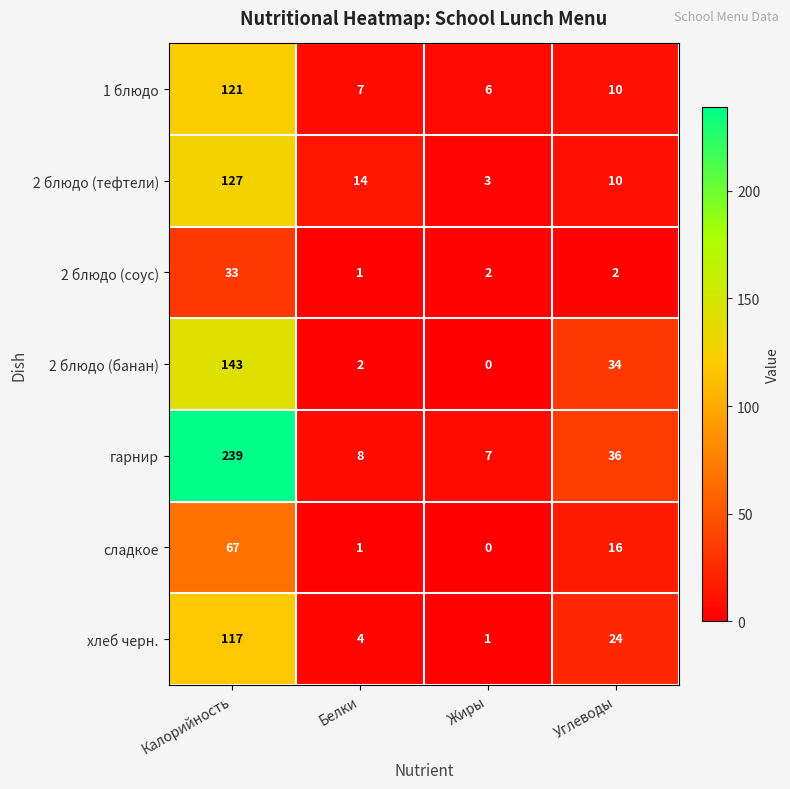

Is it true that гарнир equals 16 at Углеводы?

False